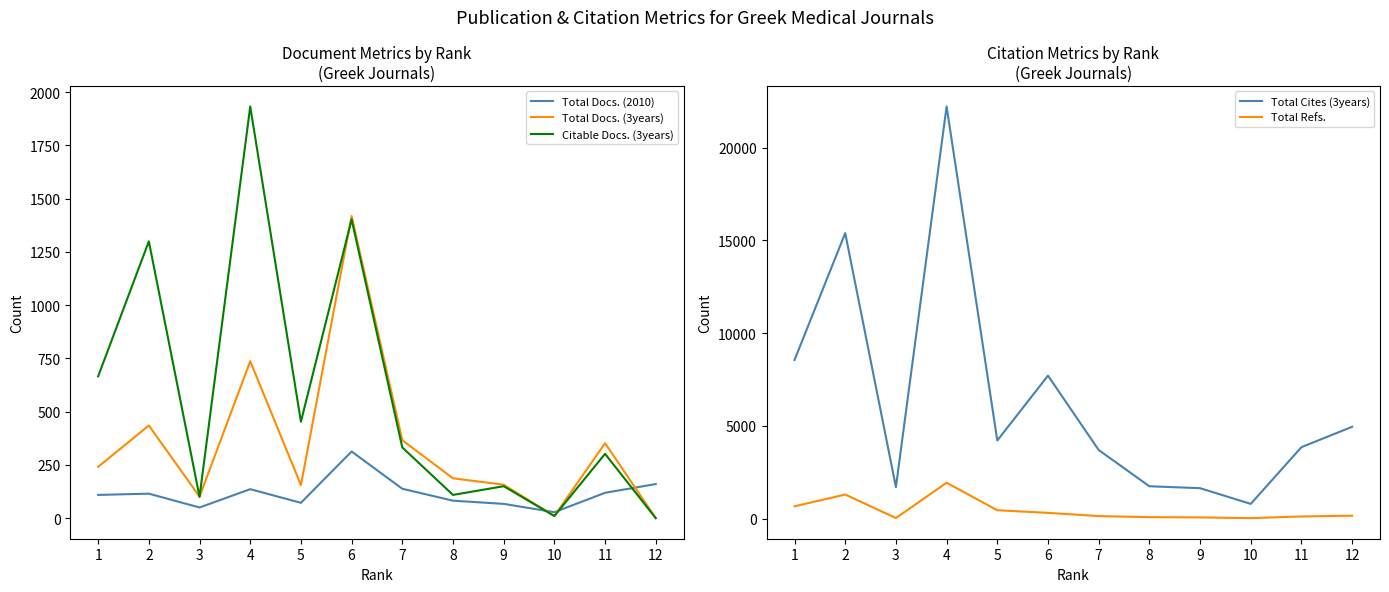

Reading left to right, extract all data points from this chart.

Total Docs. (2010): 1=109	2=115	3=50	4=136	5=72	6=313	7=138	8=82	9=67	10=28	11=119	12=160
Total Docs. (3years): 1=241	2=435	3=101	4=737	5=155	6=1419	7=366	8=187	9=157	10=10	11=352	12=0
Citable Docs. (3years): 1=666	2=1300	3=100	4=1933	5=453	6=1403	7=332	8=109	9=150	10=10	11=302	12=0
Total Cites (3years): 1=8554	2=15385	3=1699	4=22210	5=4212	6=7707	7=3700	8=1746	9=1642	10=797	11=3852	12=4951
Total Refs.: 1=666	2=1300	3=34	4=1937	5=453	6=313	7=138	8=82	9=67	10=28	11=119	12=160